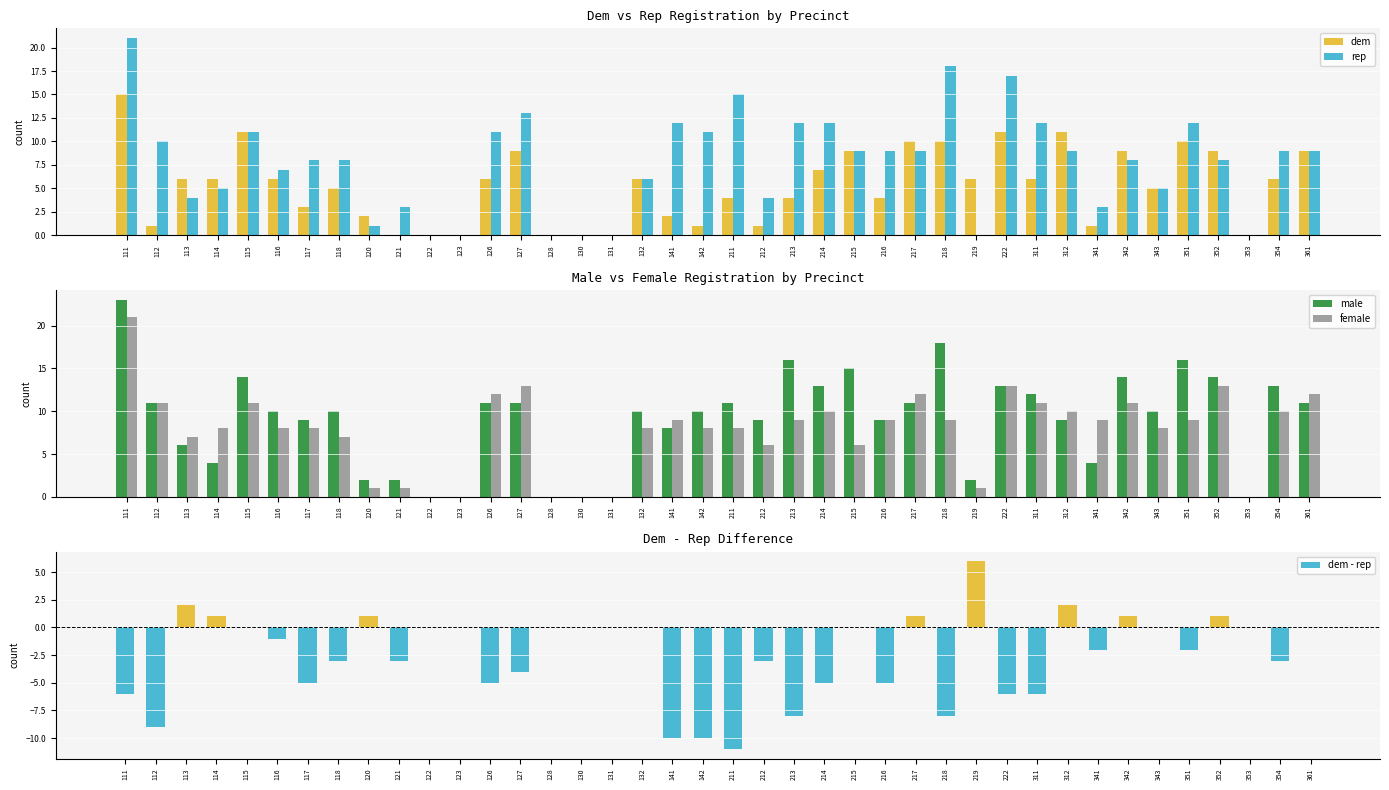

What value does the male series have at 361, to the nearest 5?

10